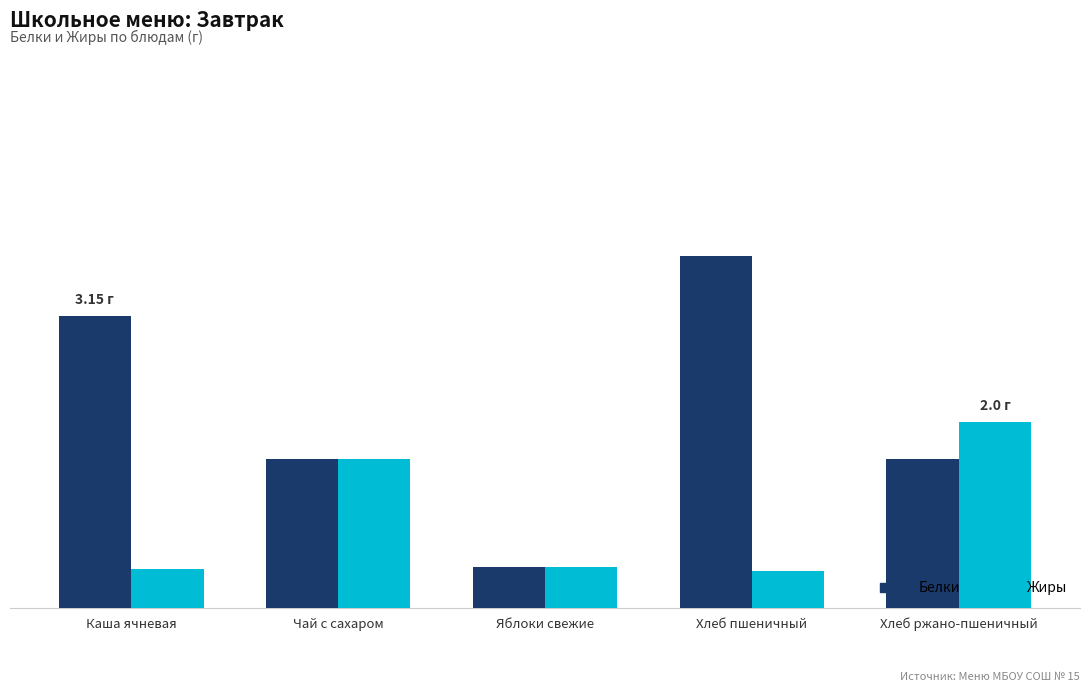

What is the label of the 3rd bar from the left?

Яблоки свежие